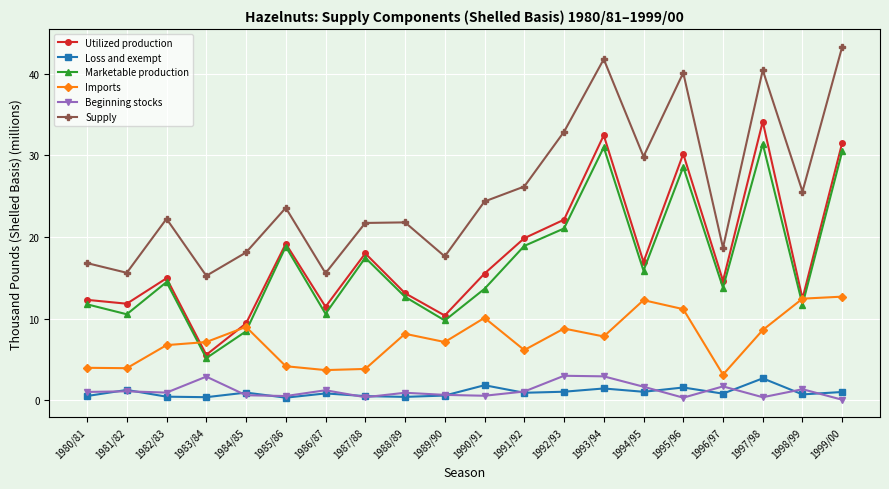

In Marketable production, how many points are higher than both neighbors (excluding endpoints)?

6